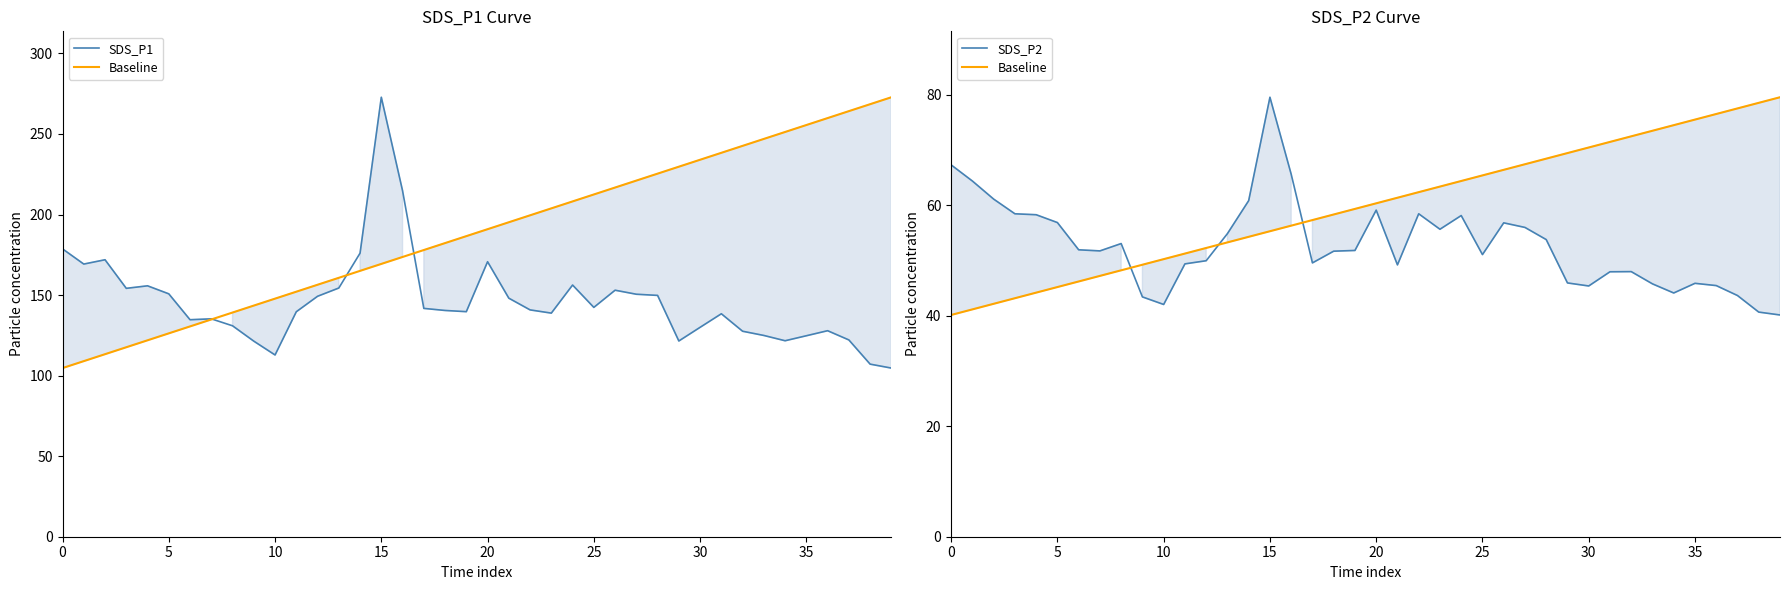

The SDS_P2 series shows 67.3 at 0. True or false?

True